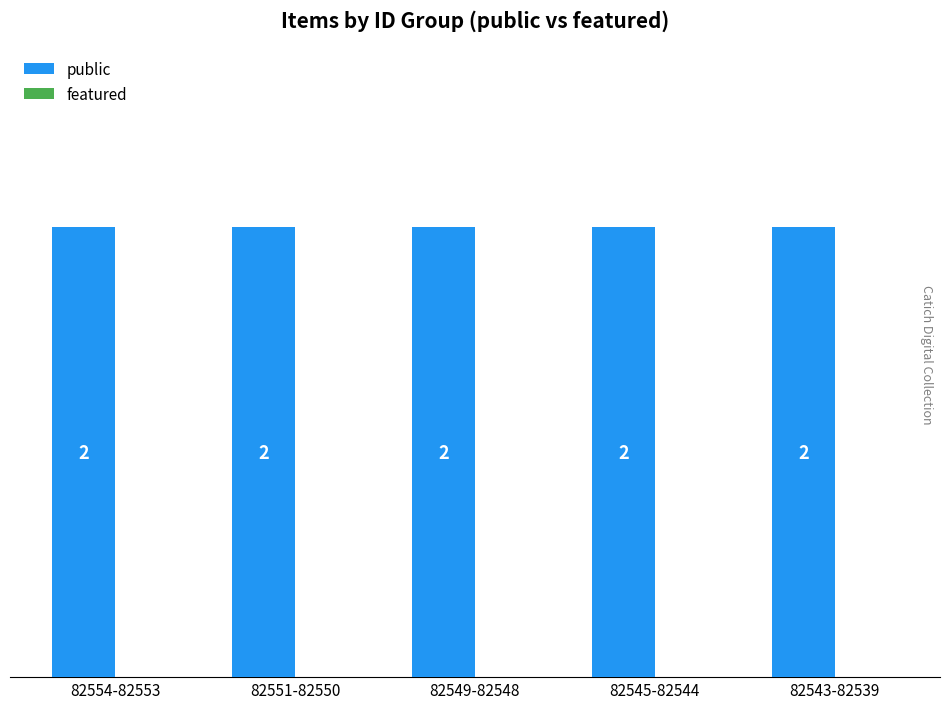

How many groups of bars are there?

5